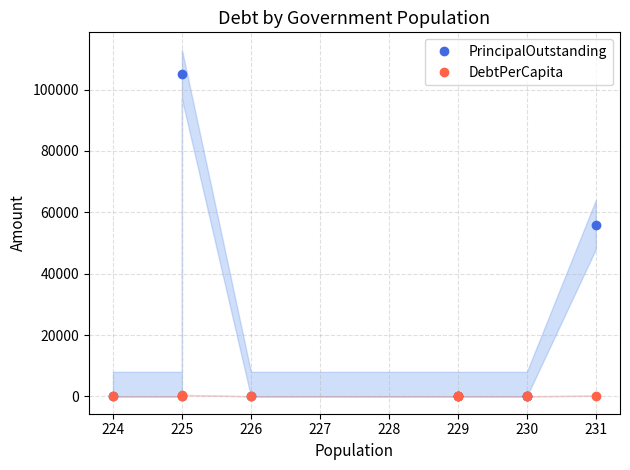

What are all the series names shown in the legend?

PrincipalOutstanding, DebtPerCapita